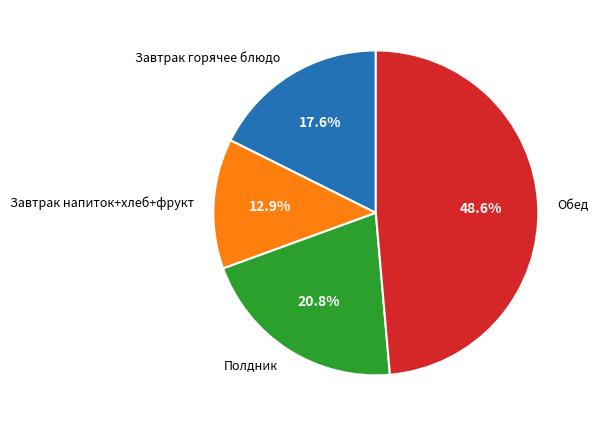

How many slices are in this pie chart?

4